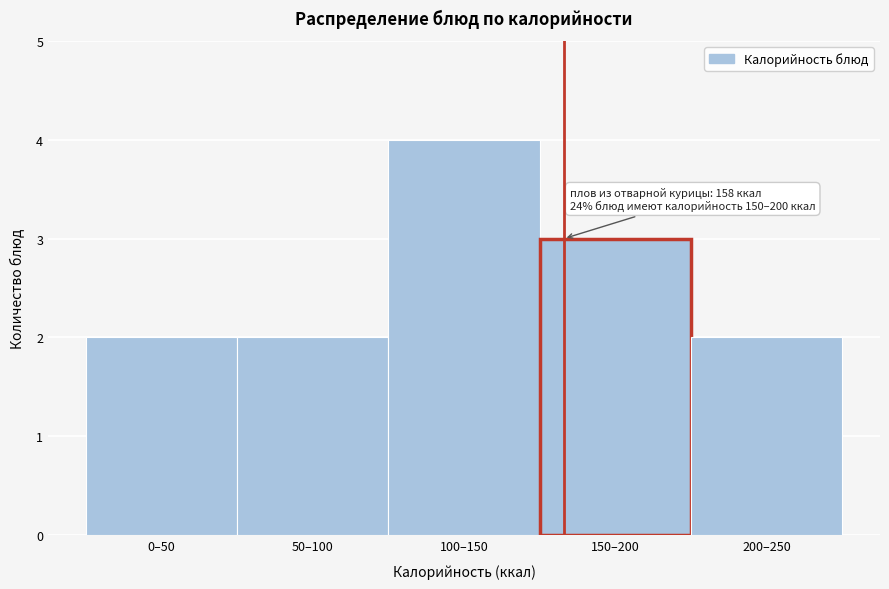

Reading left to right, transcribe all the data shown in this chart.

2	2	4	3	2